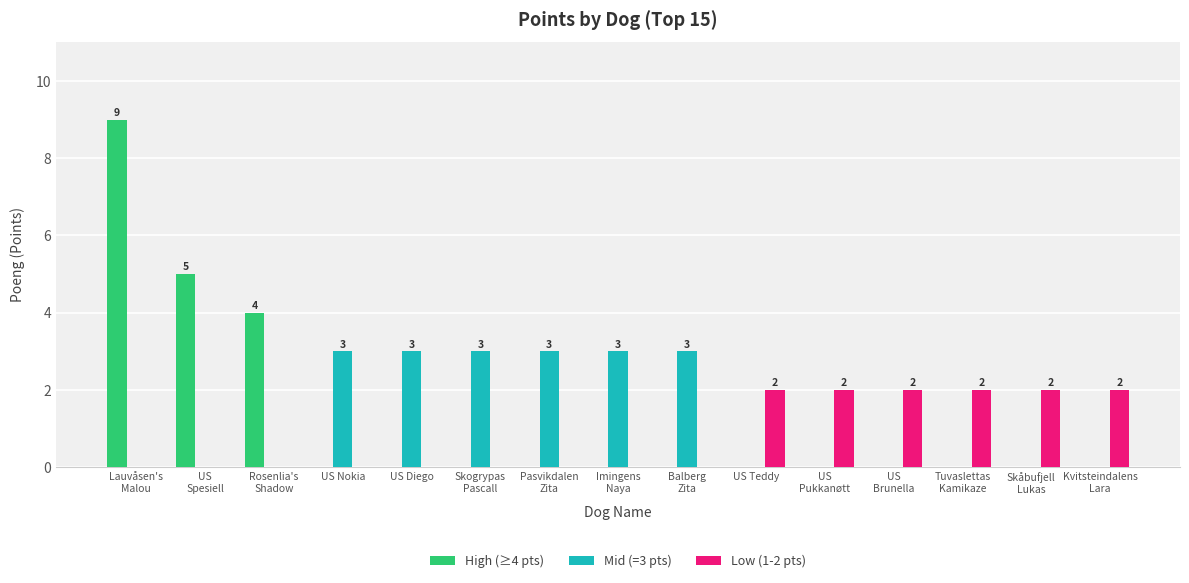

What are all the series names shown in the legend?

High (≥4 pts), Mid (=3 pts), Low (1-2 pts)